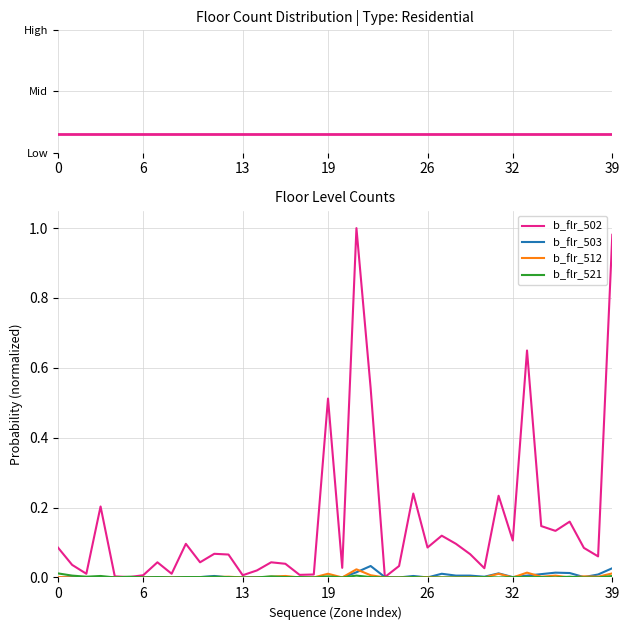

Is it true that b_flr_503 equals 0.0 at 11?

True